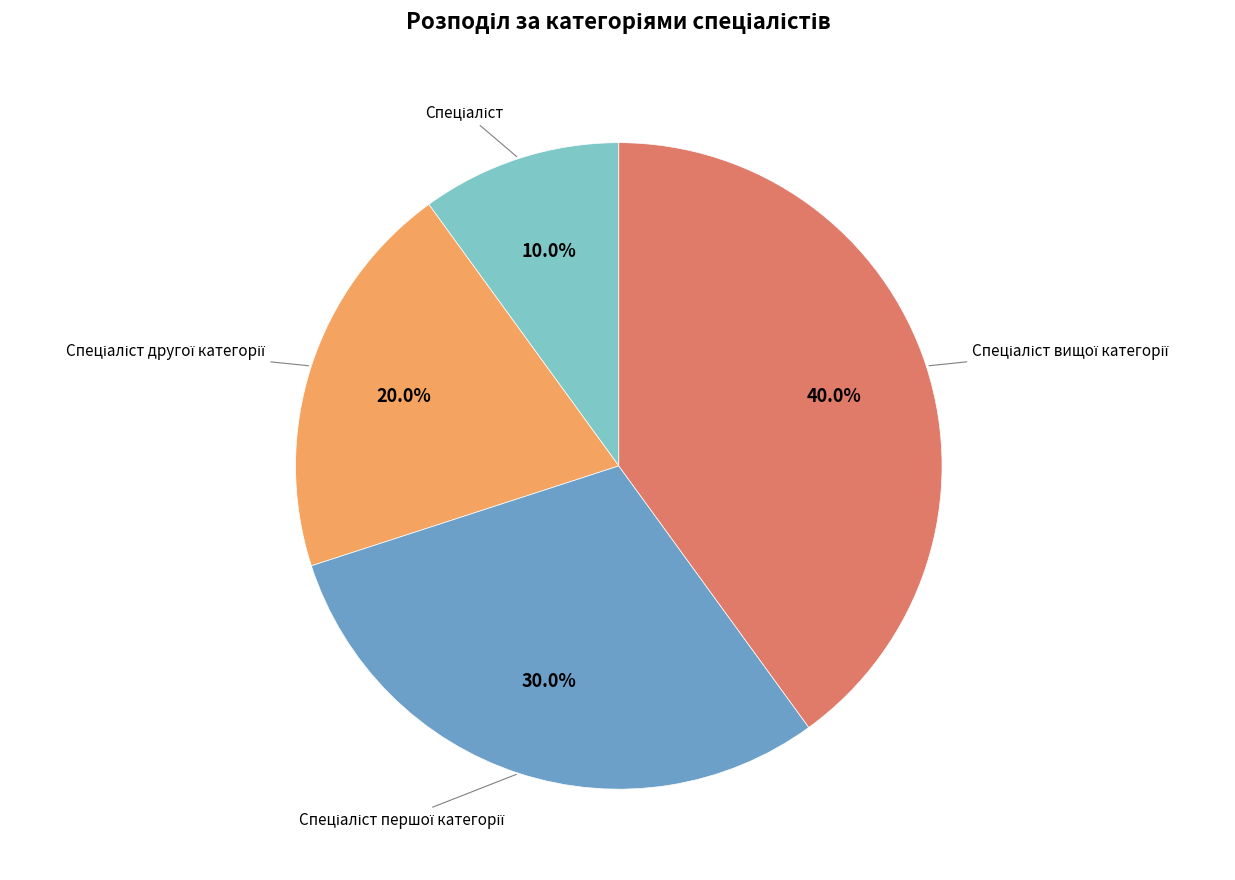

Count the number of slices in the pie.

4